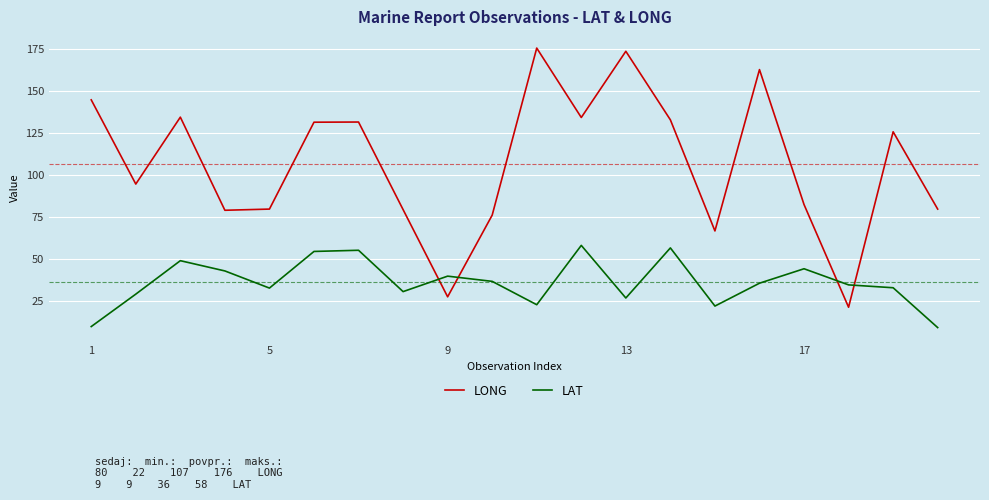

What is the highest value of the LONG series?

175.7